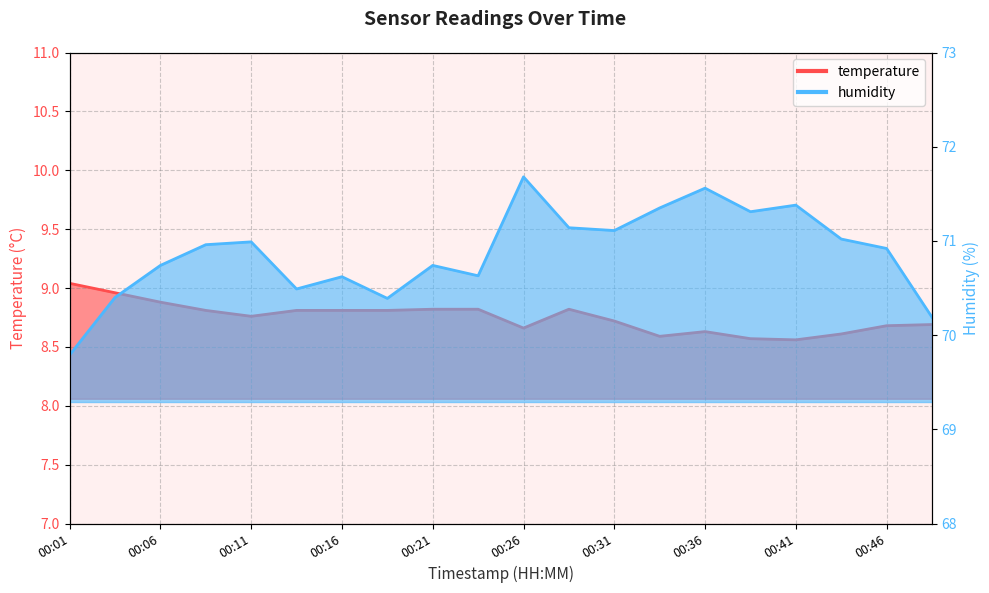

What is the approximate value of temperature at 00:03?

9.0